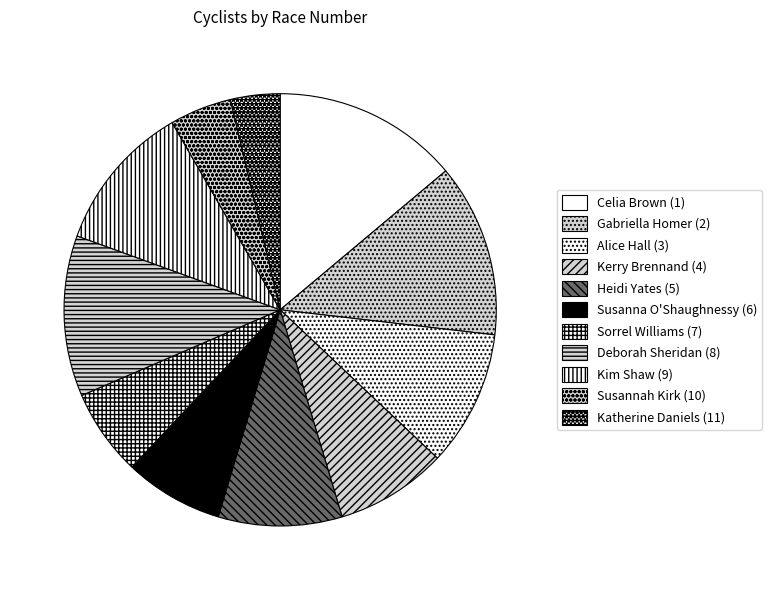

How much of the chart is everything except Celia Brown (1)?

86.1%